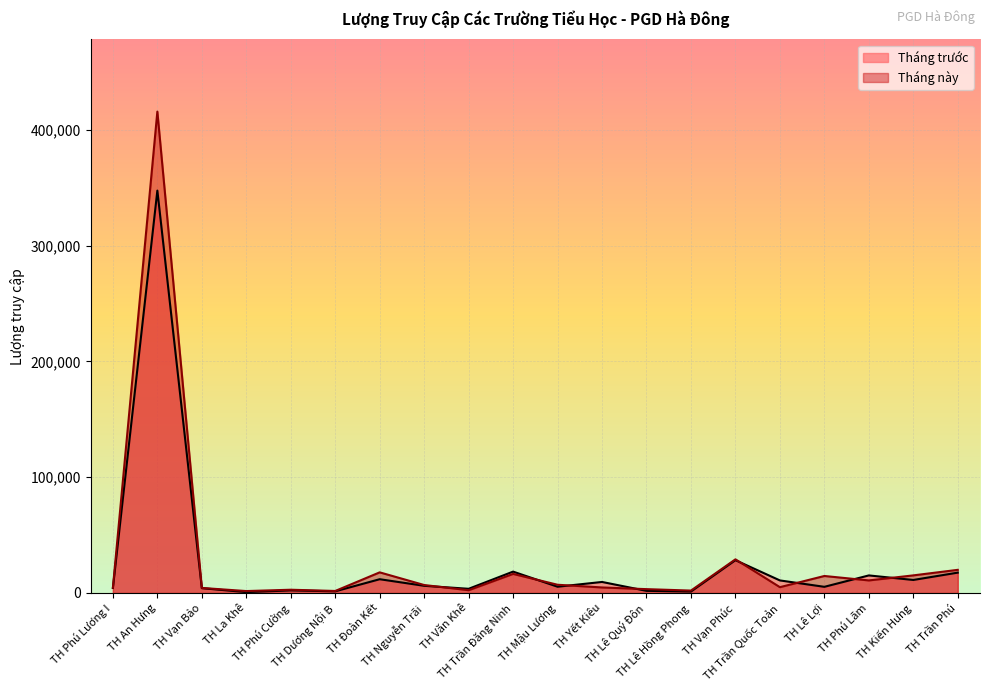

What is the maximum value for Tháng trước?

347637